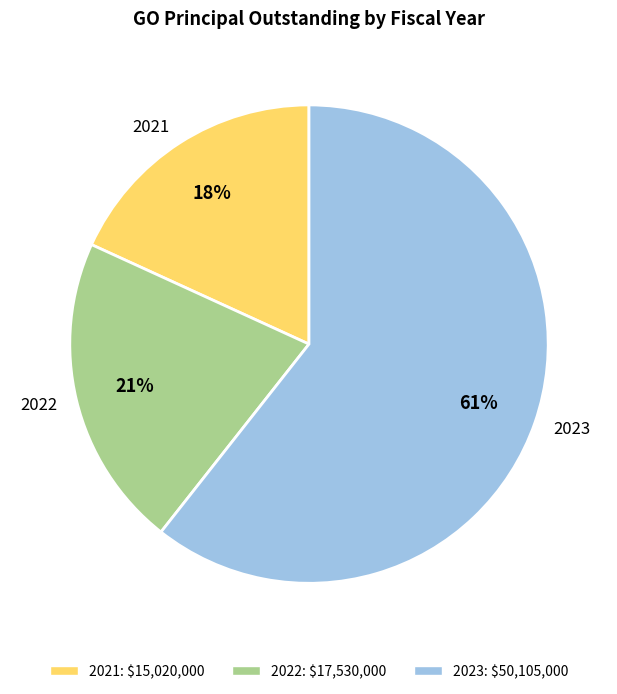

Does 2021 represent more than half of the total?

No